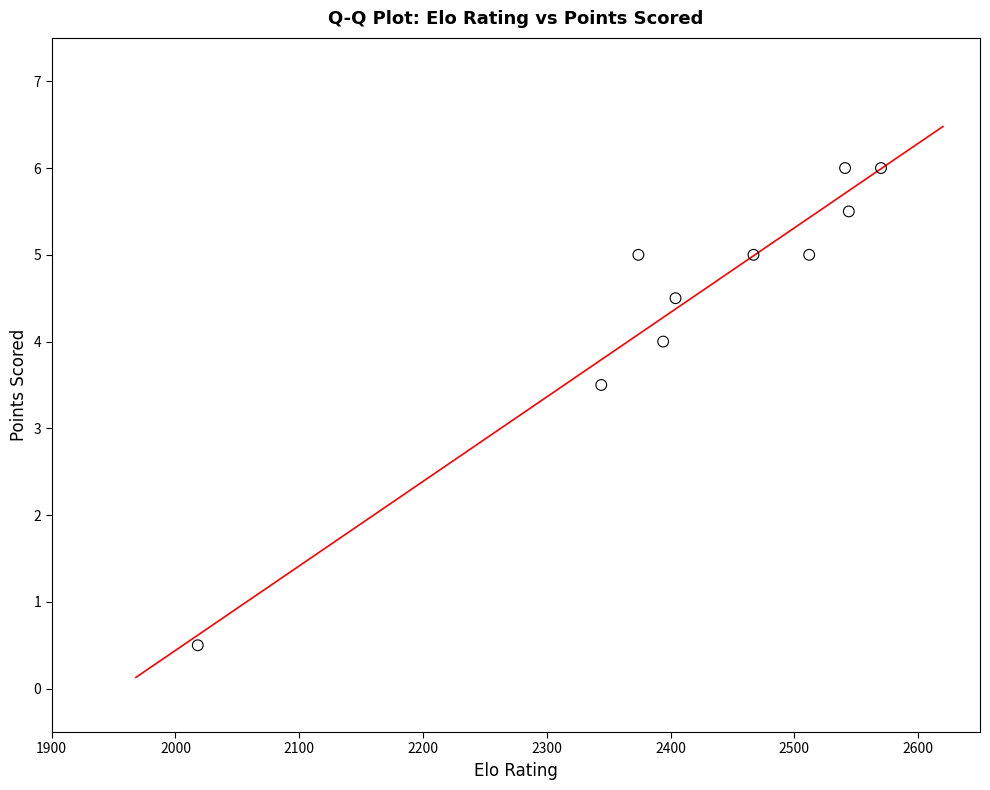

What is the average X value?

2416.8